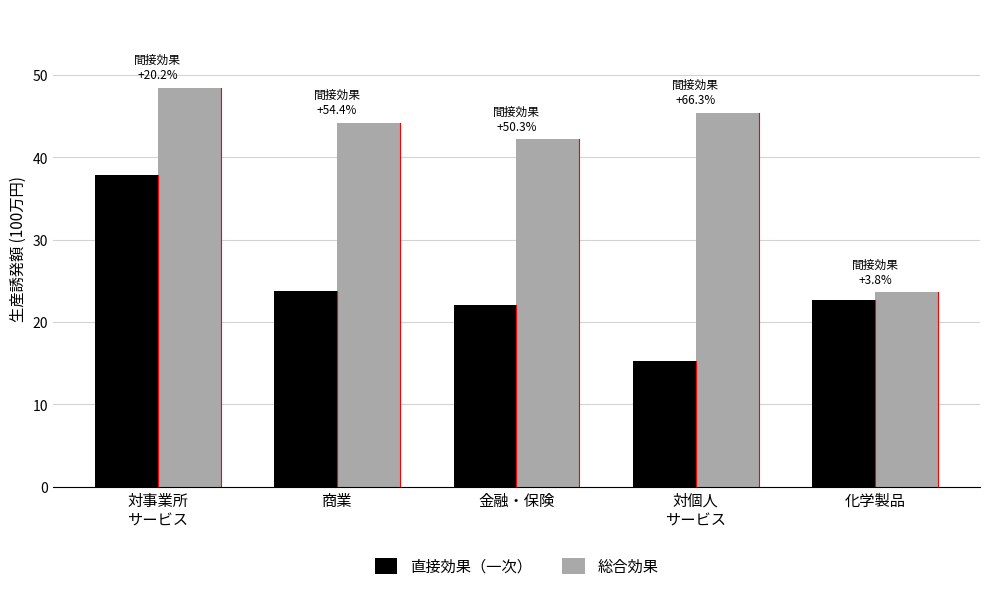

List the series in order of their overall mean, lowest first.

直接効果（一次）, 総合効果